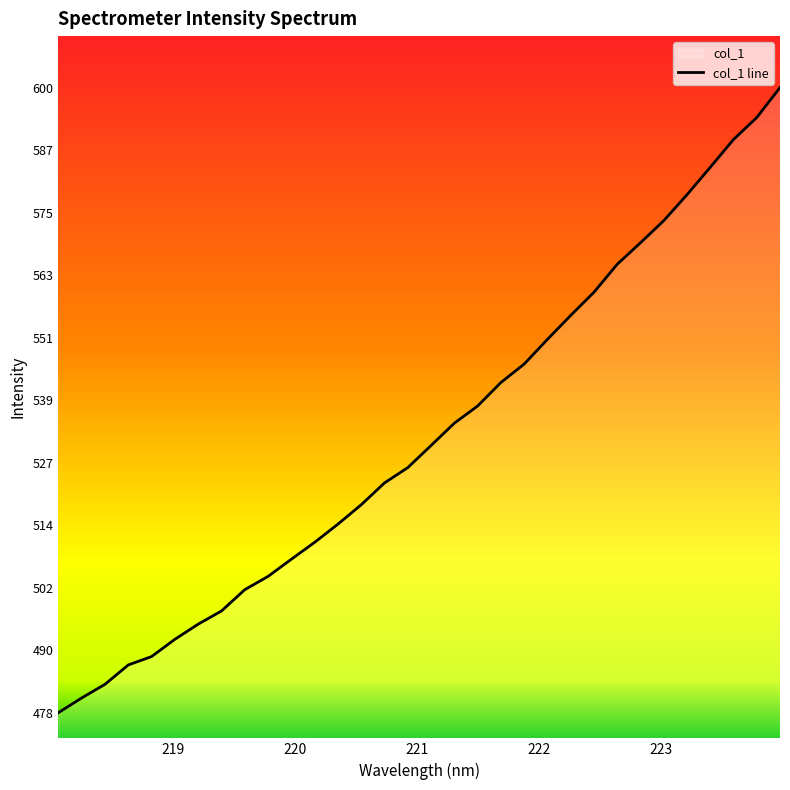

What is the greatest value displayed?

599.6